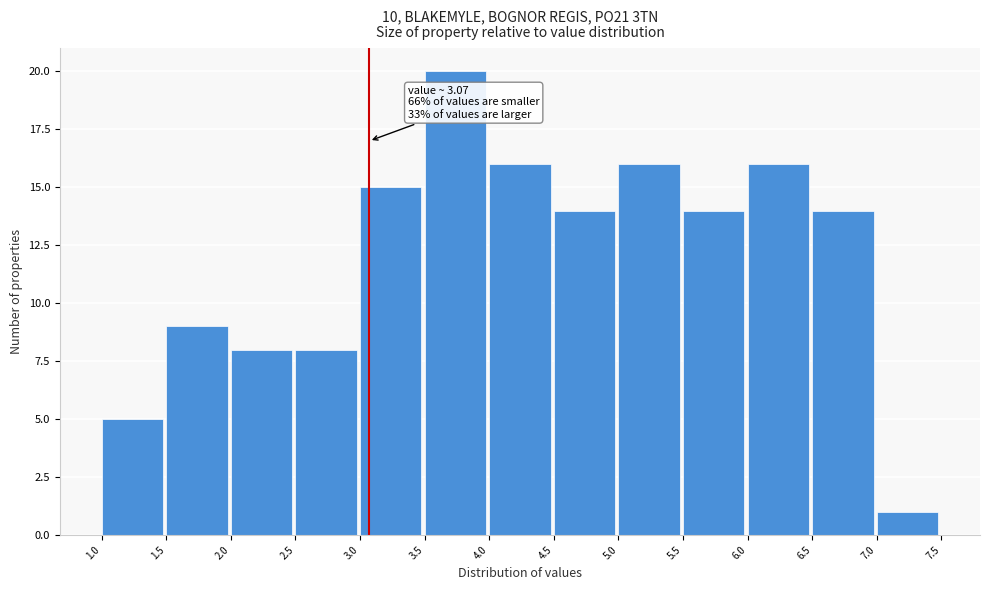

Which range on the x-axis has the tallest bar?

3.5 to 4.0